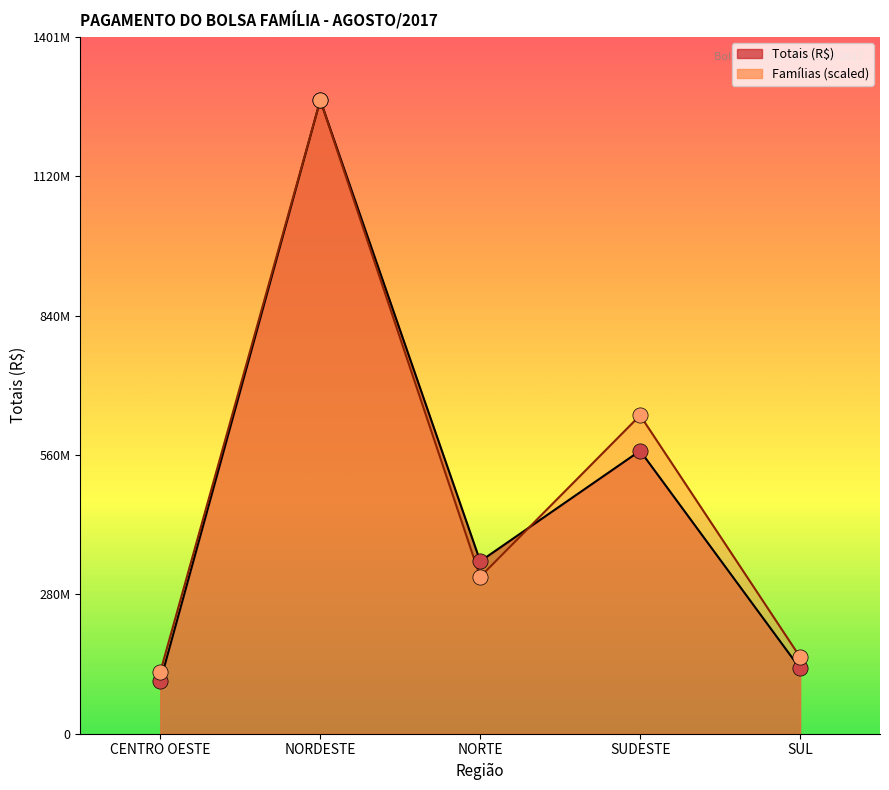

At how many categories does at least one series exceed 816455877?

1